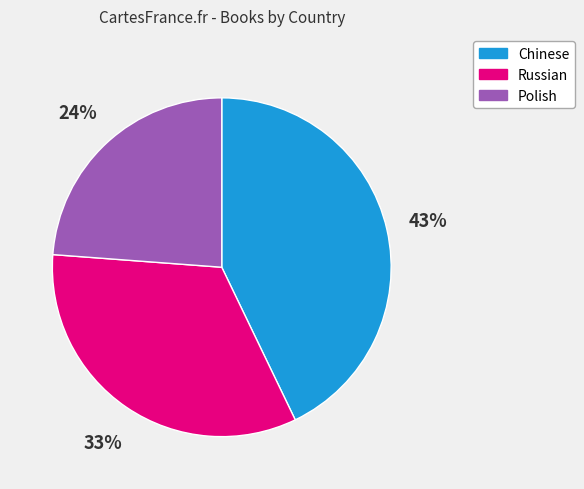

To the nearest percent, what portion does Polish represent?

24%